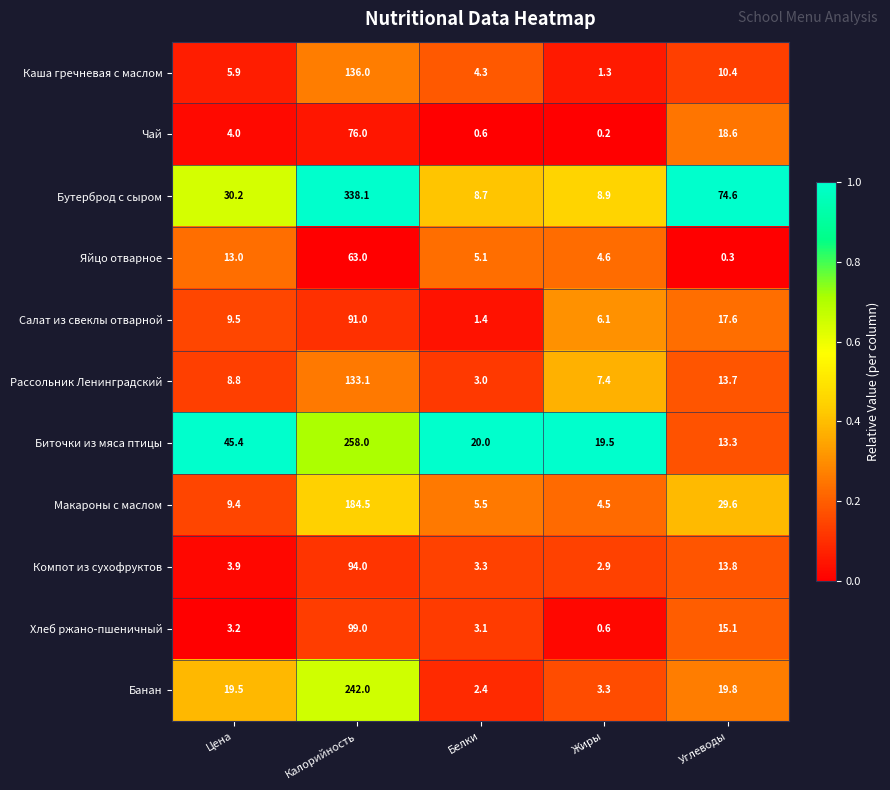

At how many categories does at least one series exceed 0?

5